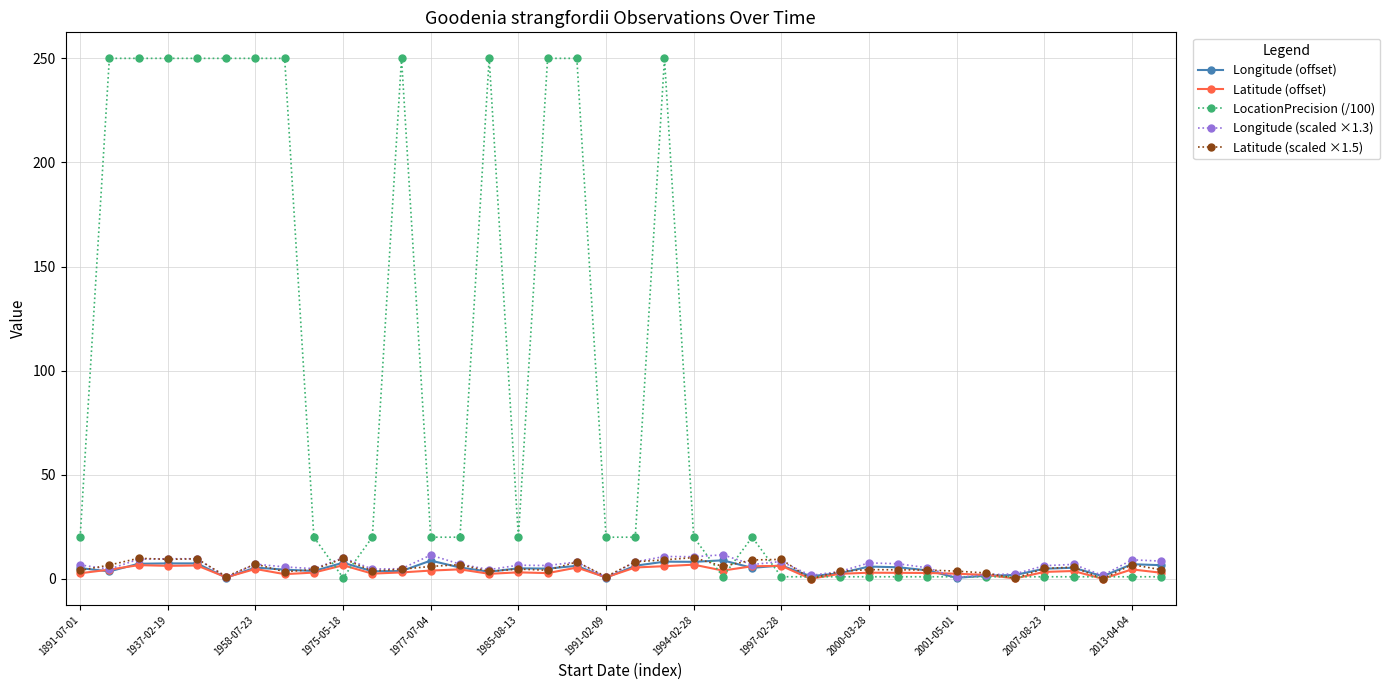

True or false: Longitude (scaled ×1.3) has more than 1 interior local peaks.

True